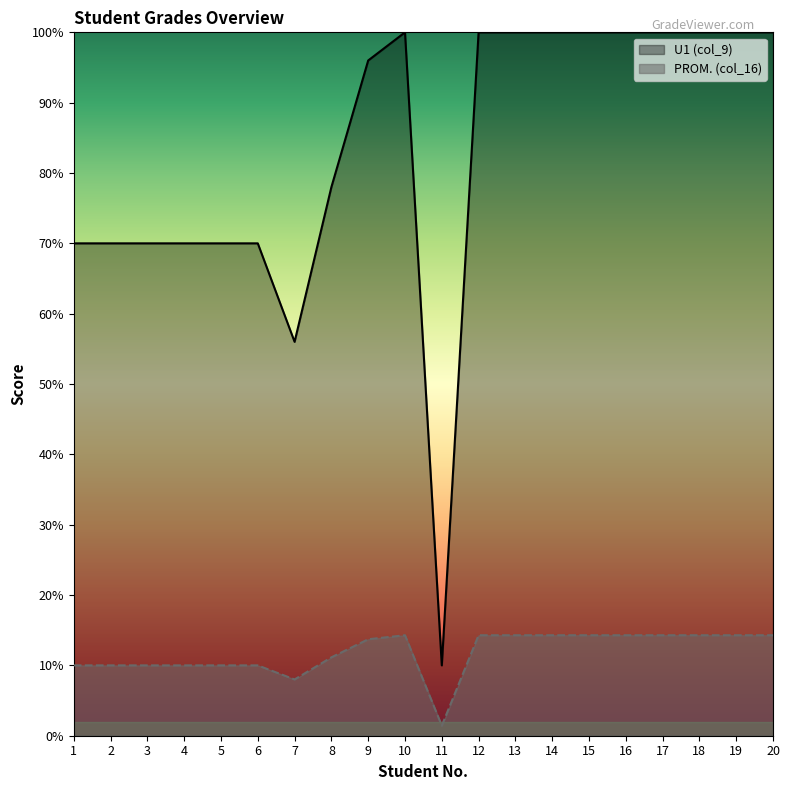

Is the value of PROM. (col_16) at 19 greater than the value of U1 (col_9) at 17?

No